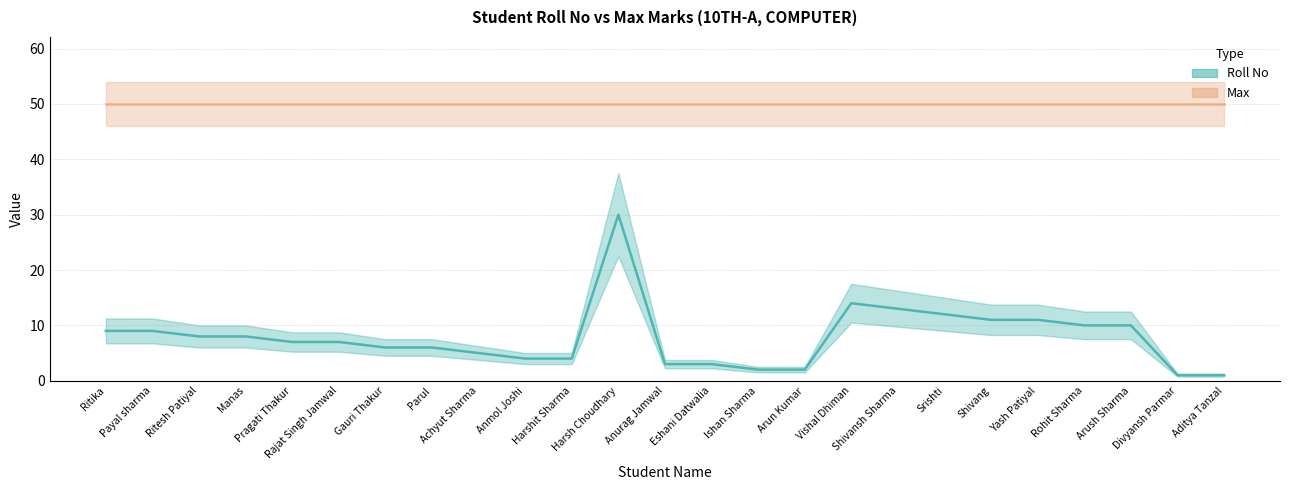

The value at Yash Patiyal is 17. True or false?

False